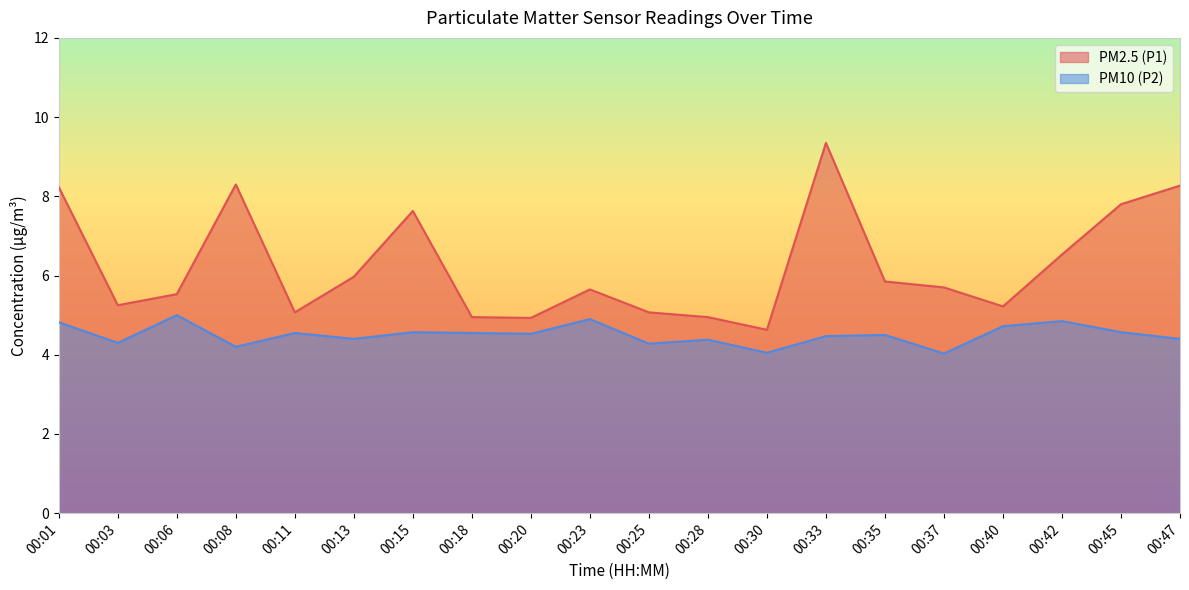

True or false: PM10 (P2) has more than 1 points higher than both neighbors.

True